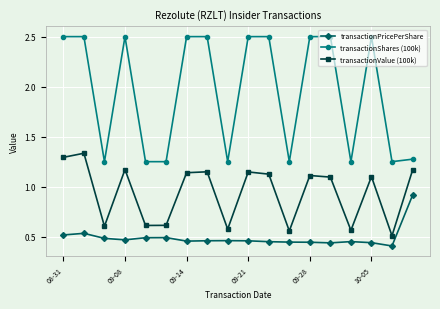

True or false: transactionPricePerShare has more than 0 points higher than both neighbors.

True